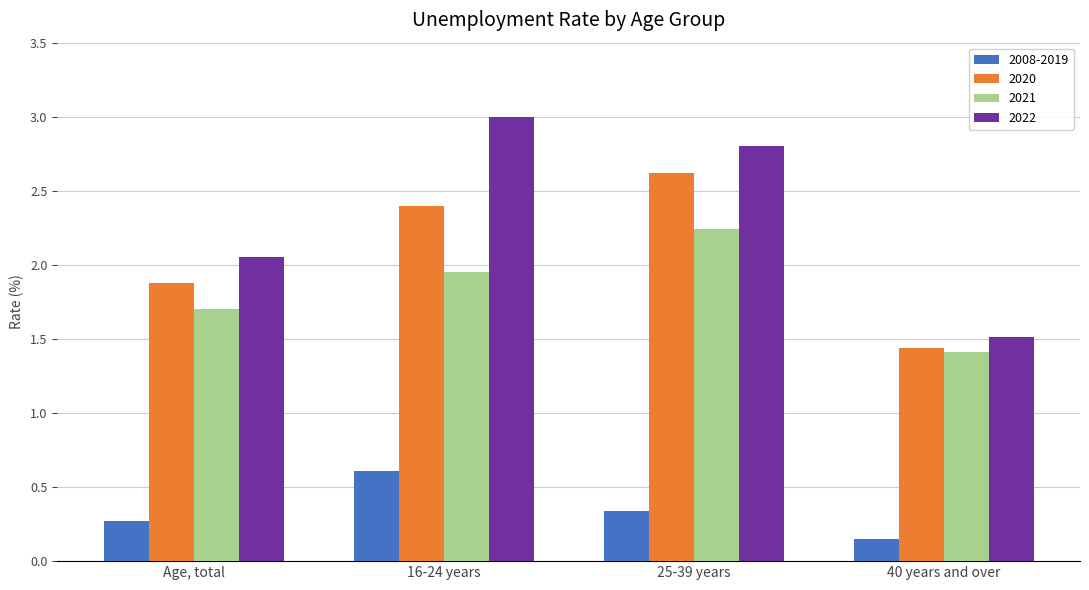

What is the maximum value shown in the chart?

3.0